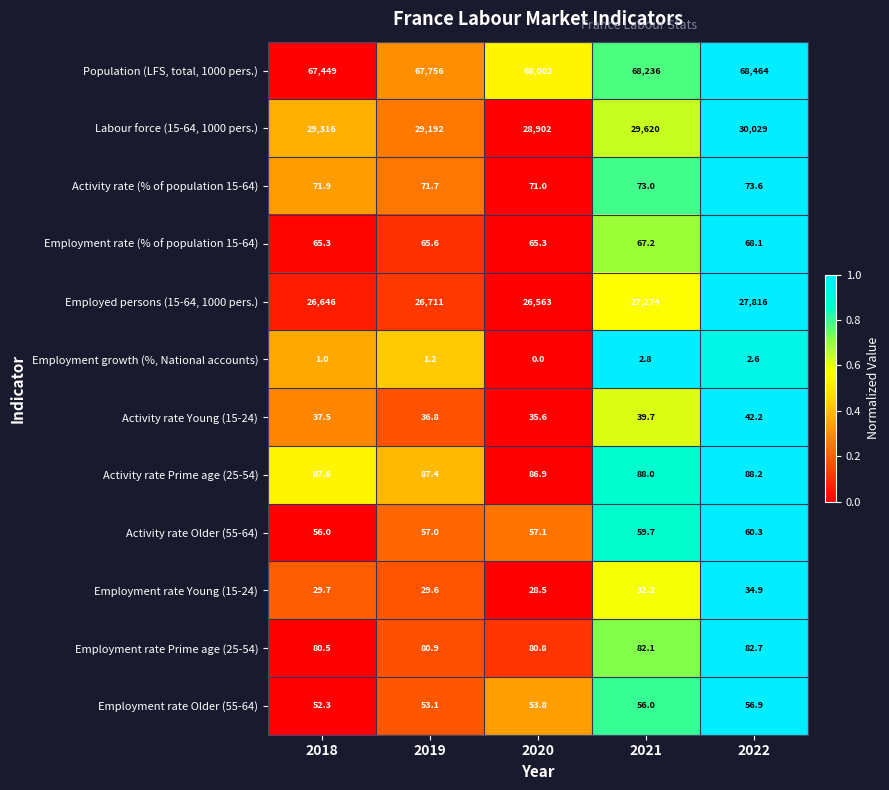

What is the difference between the maximum and second lowest values in the Activity rate Young (15-24) series?

5.4